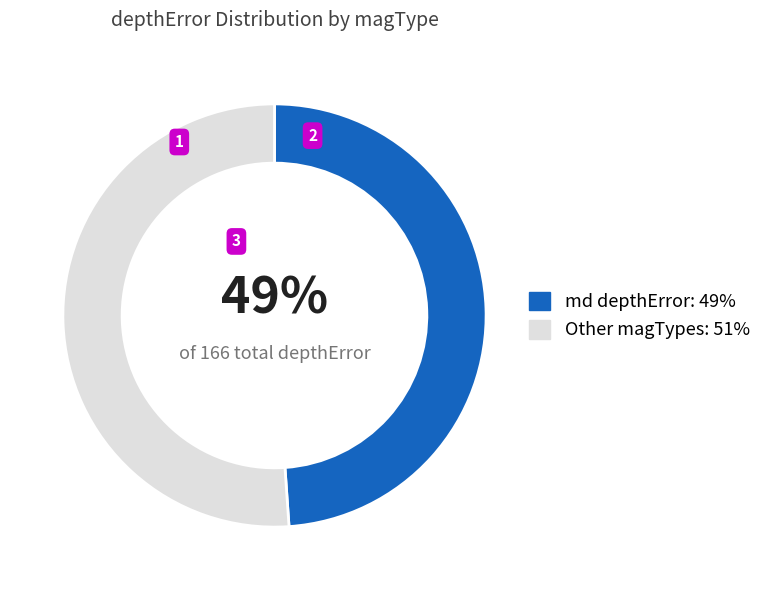

Is it true that Other magTypes: 51% is 51% of the pie?

True